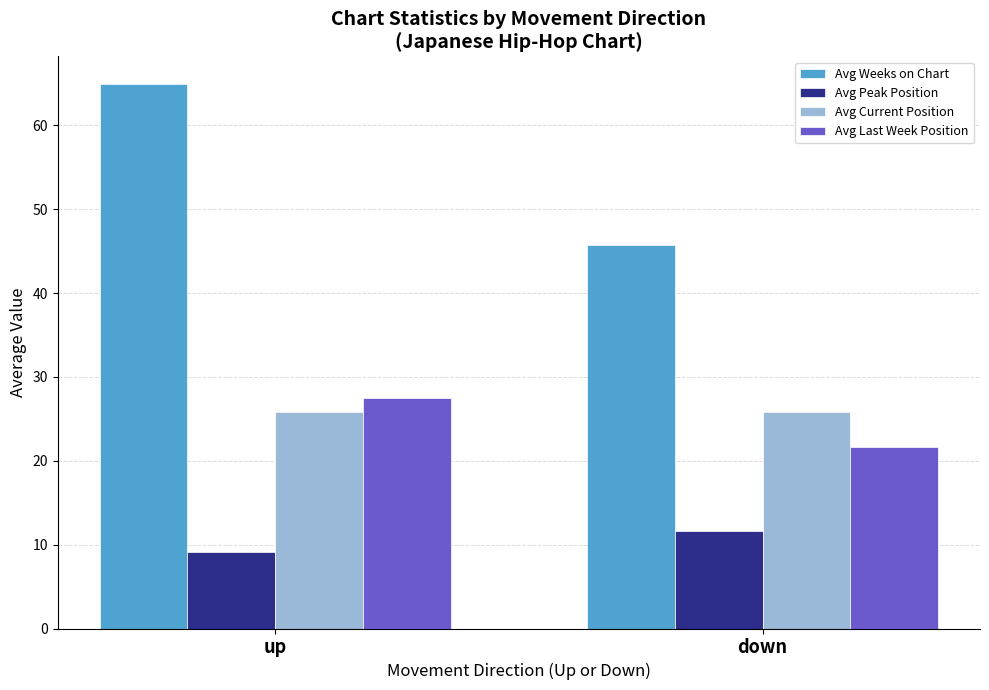

Reading right to left, list all the values displayed in this chart.

Avg Weeks on Chart: 45.7	65.0
Avg Peak Position: 11.6	9.1
Avg Current Position: 25.8	25.8
Avg Last Week Position: 21.7	27.5